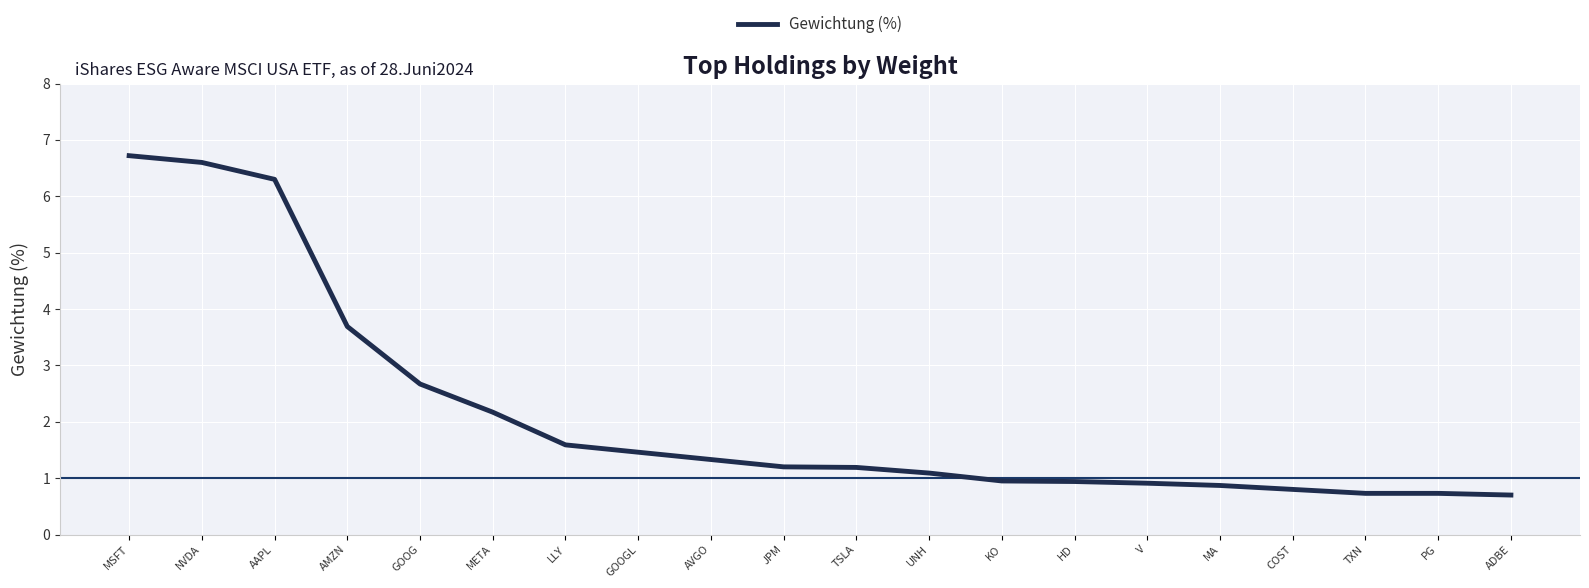

What is the greatest value displayed?

6.7